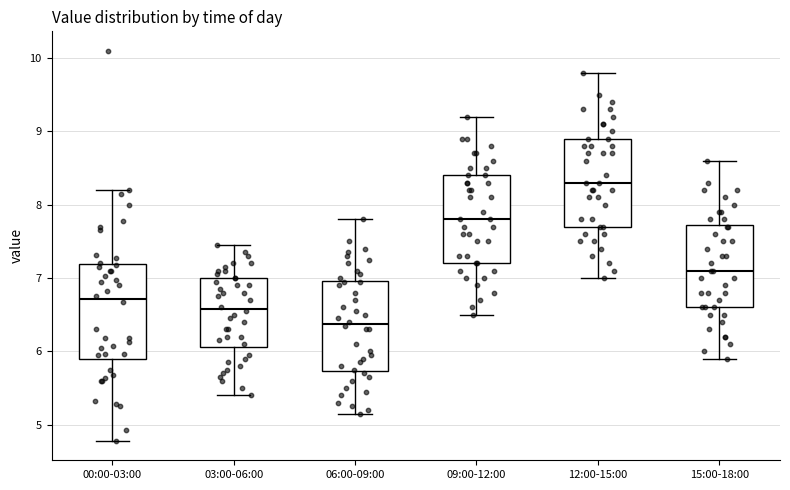

Which box's median line is the lowest?

06:00-09:00